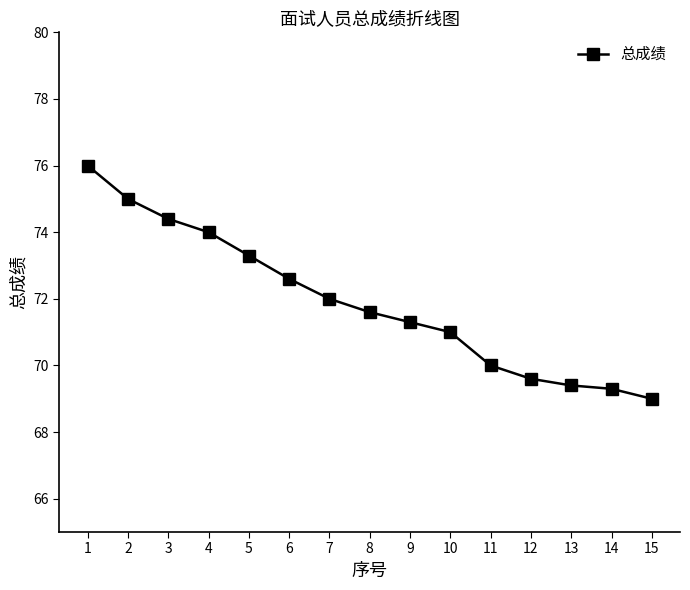

Which has a higher value, 3 or 10?

3